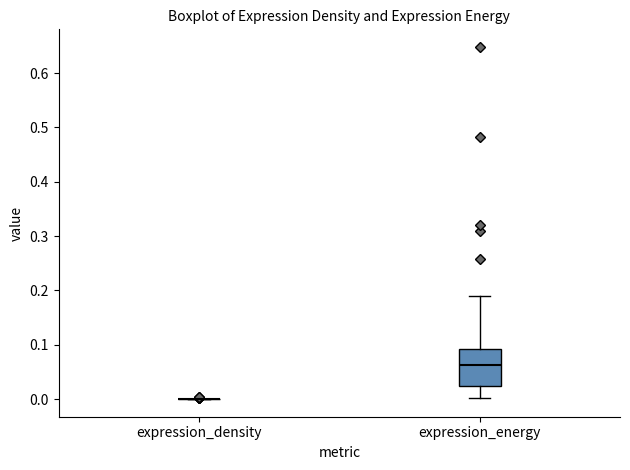

Reading left to right, transcribe this box plot: for each box, give where its median line is, the range the box spans, and where its two whiskers end, as read against the y-axis. The values are not printed on the chart, so give them approximately, as read against the axis.

expression_density: box collapsed to a line at 0.00, whiskers 0.00 to 0.00
expression_energy: median 0.06, box 0.03 to 0.09, whiskers 0.00 to 0.19